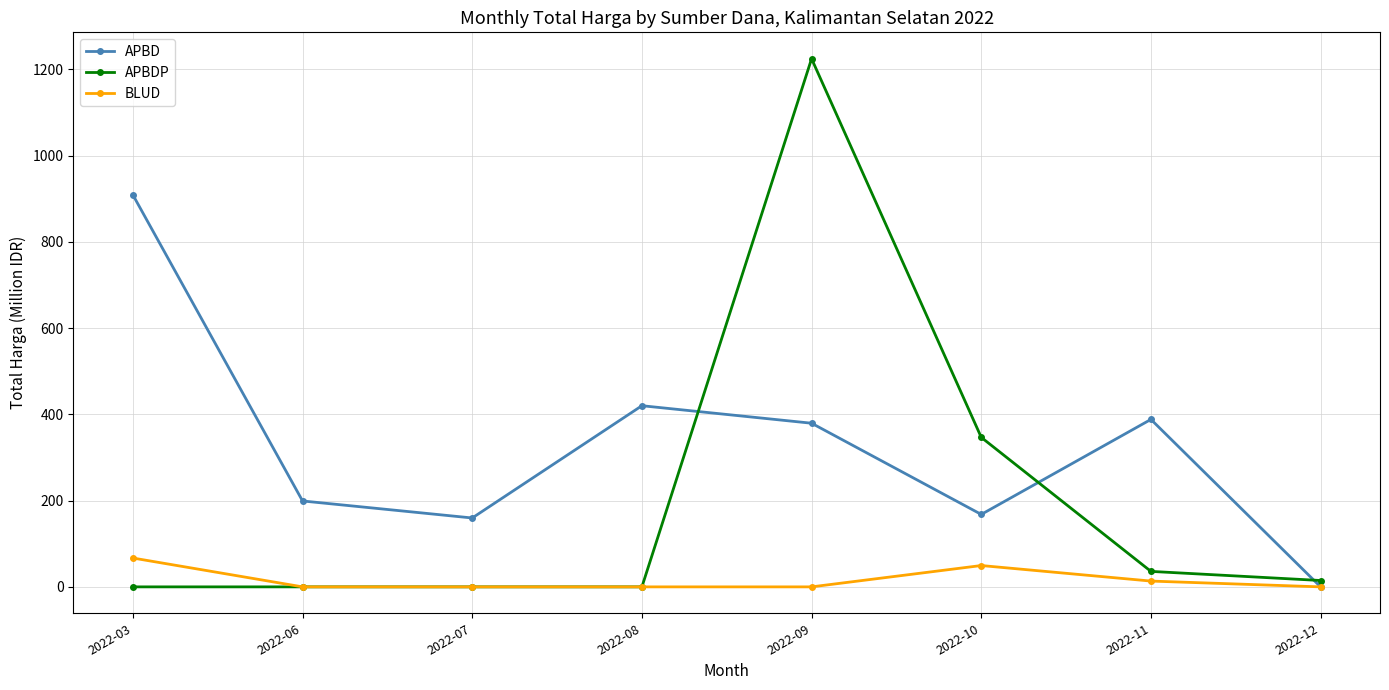

What are all the series names shown in the legend?

APBD, APBDP, BLUD